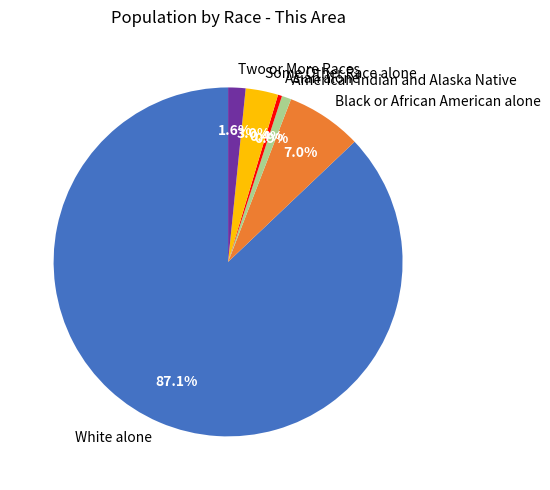

What is the majority slice?

White alone